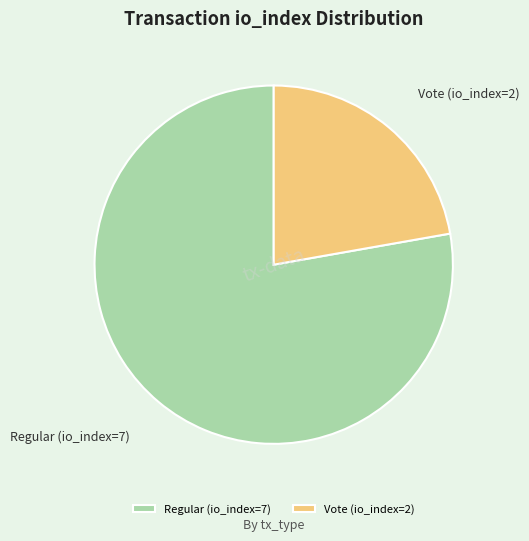

Is it true that Regular (io_index=7) is 72% of the pie?

False